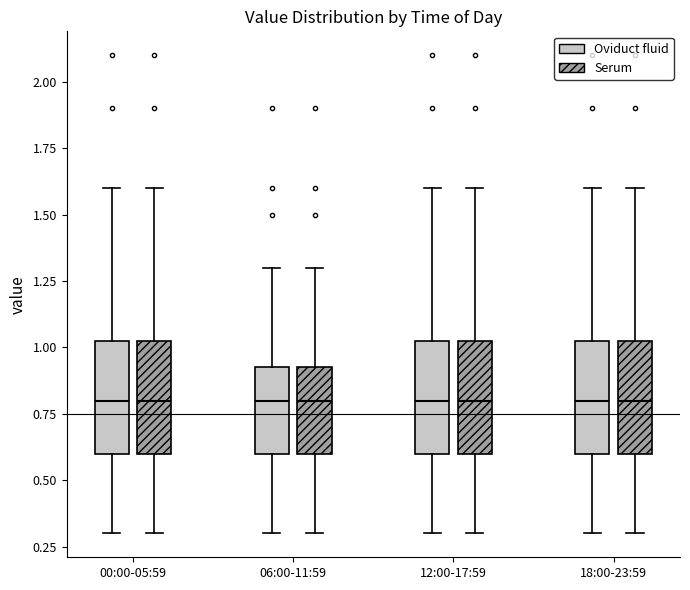

Where is the upper edge of the box for 18:00-23:59 (Serum) on the y-axis? The values are not printed on the chart, so give them approximately, as read against the axis.

1.05